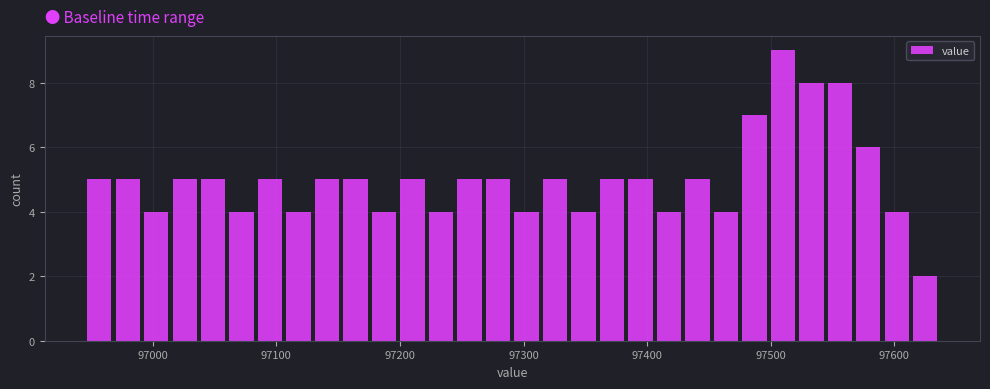

Around what value on the x-axis is the tallest bar? Give the approximate position of its centre, as read against the axis.

97510